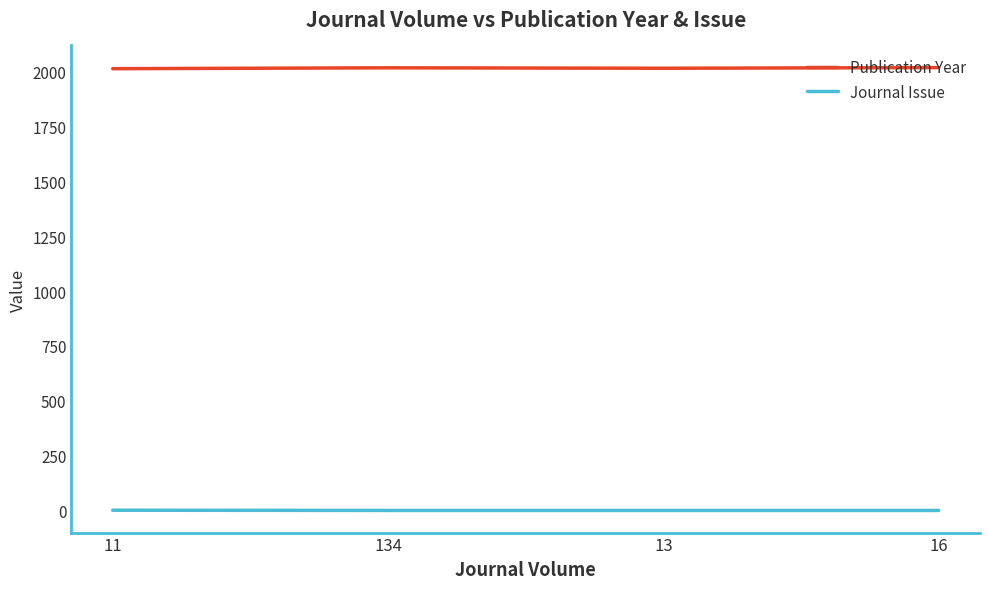

Rank the series by their maximum value, from lowest to highest.

Journal Issue, Publication Year